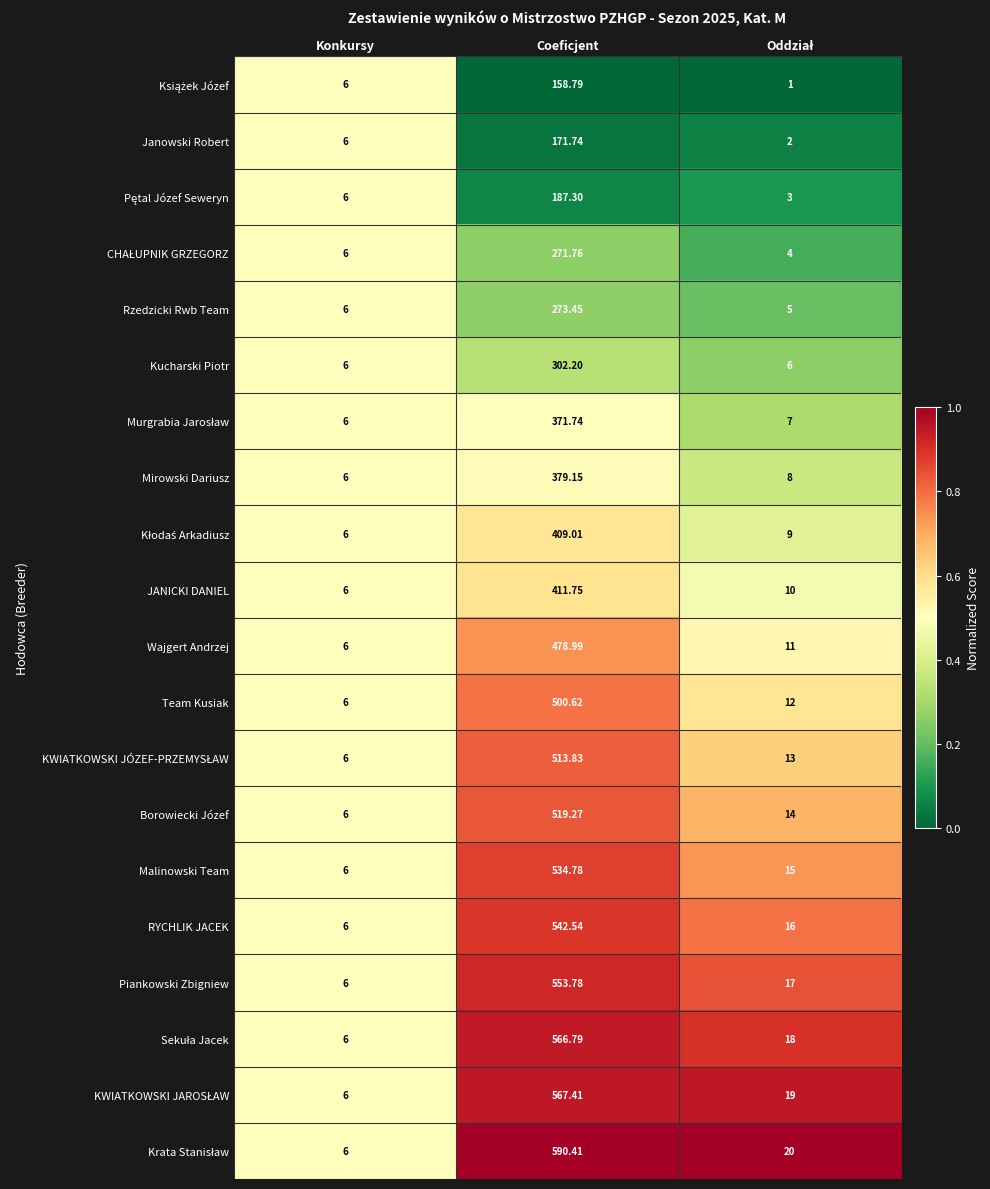

At which category is the sum across all series the highest?

Coeficjent